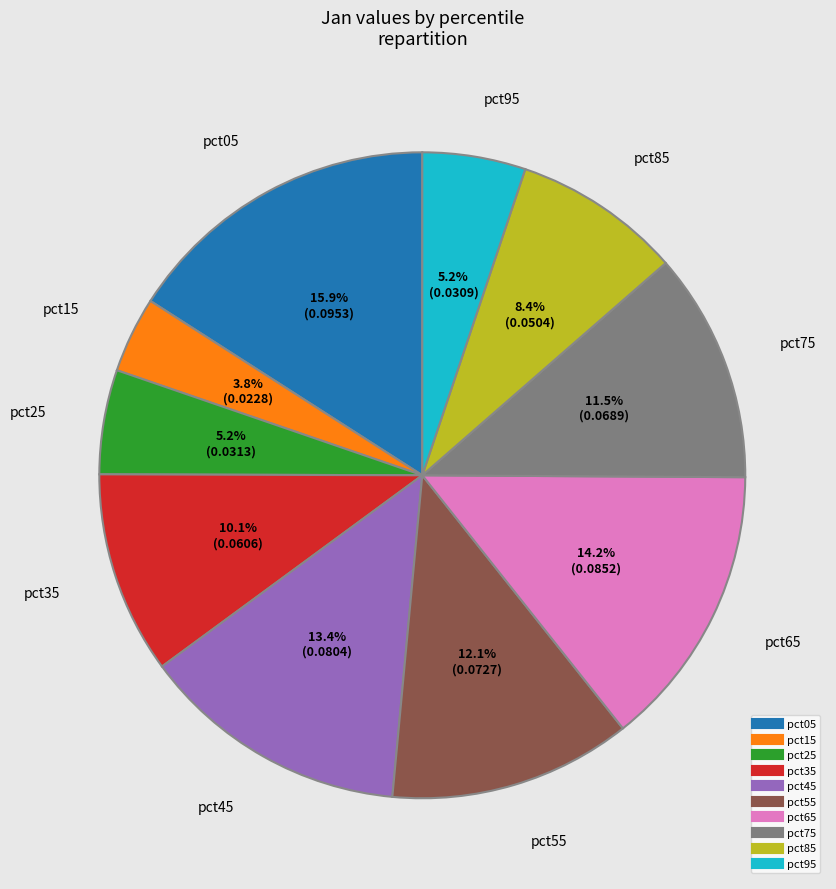

To the nearest percent, what is the combined percentage of pct05 and pct85?

24%